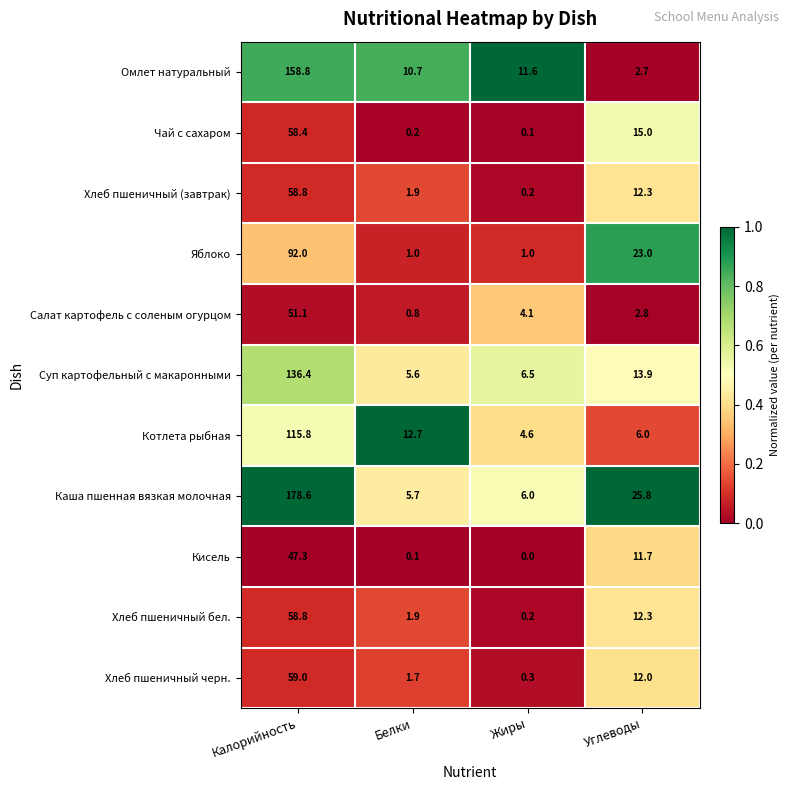

Is the value of Салат картофель с соленым огурцом at Белки greater than the value of Омлет натуральный at Углеводы?

No